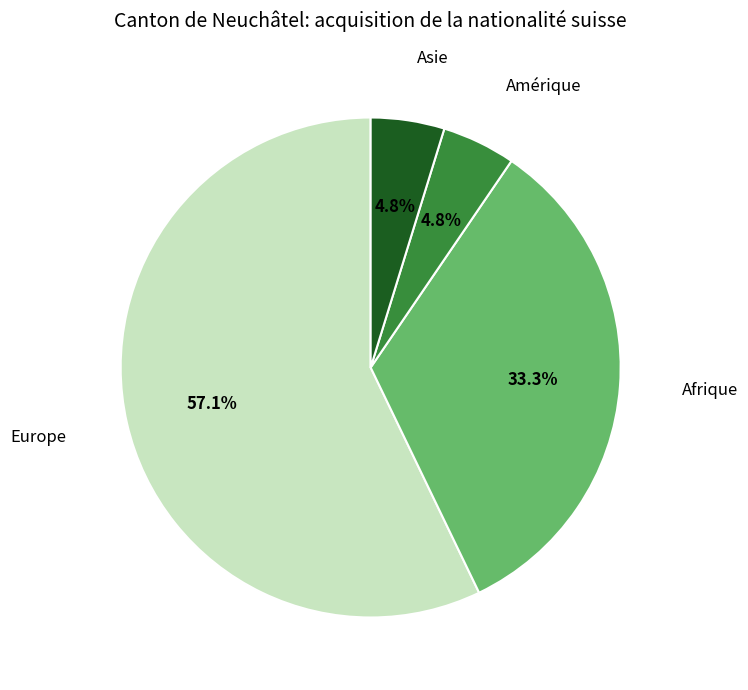

Does any single category account for the majority?

Yes